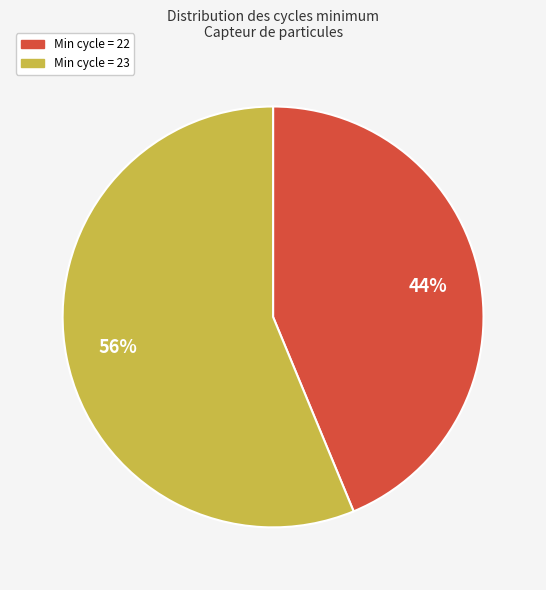

Does any single category account for the majority?

Yes